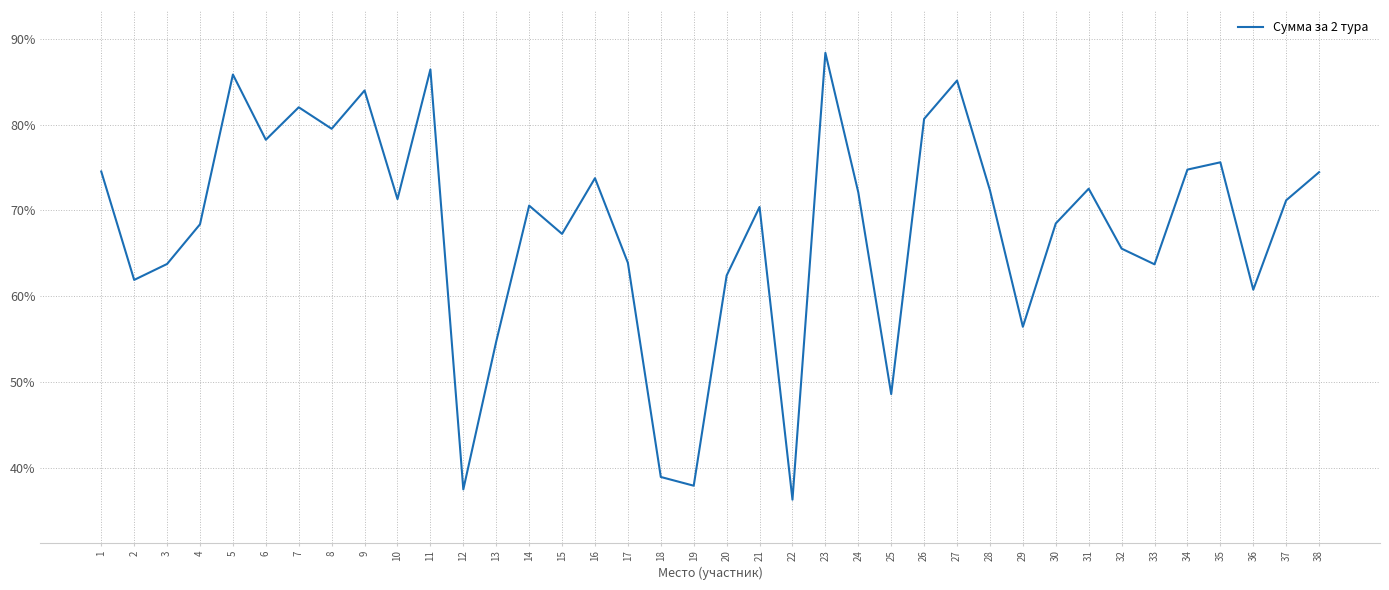

Approximately how many times larger is the value at 30 compared to 27?

0.8